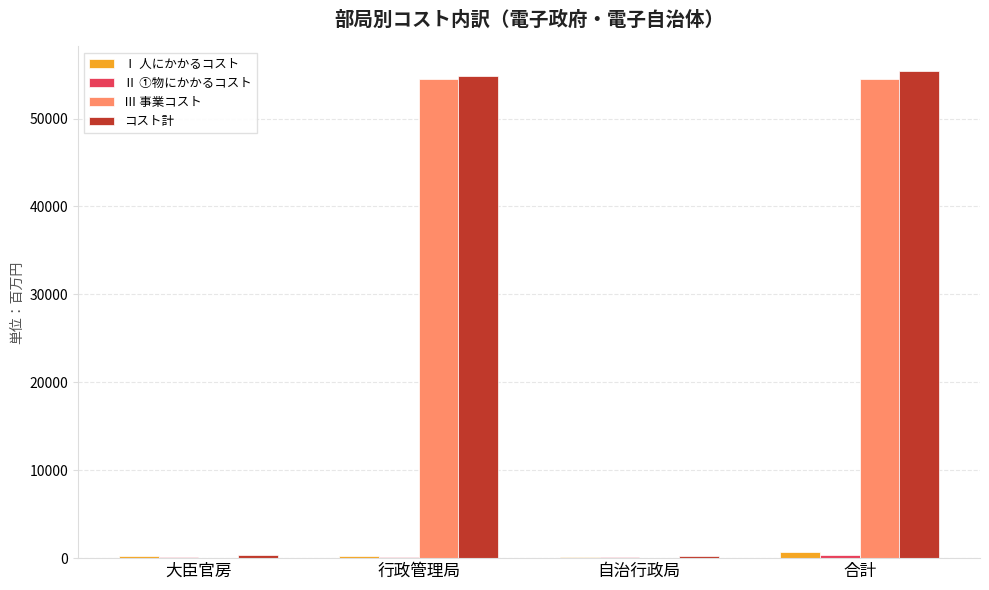

What is the sum of all Ⅲ 事業コスト values?

108884